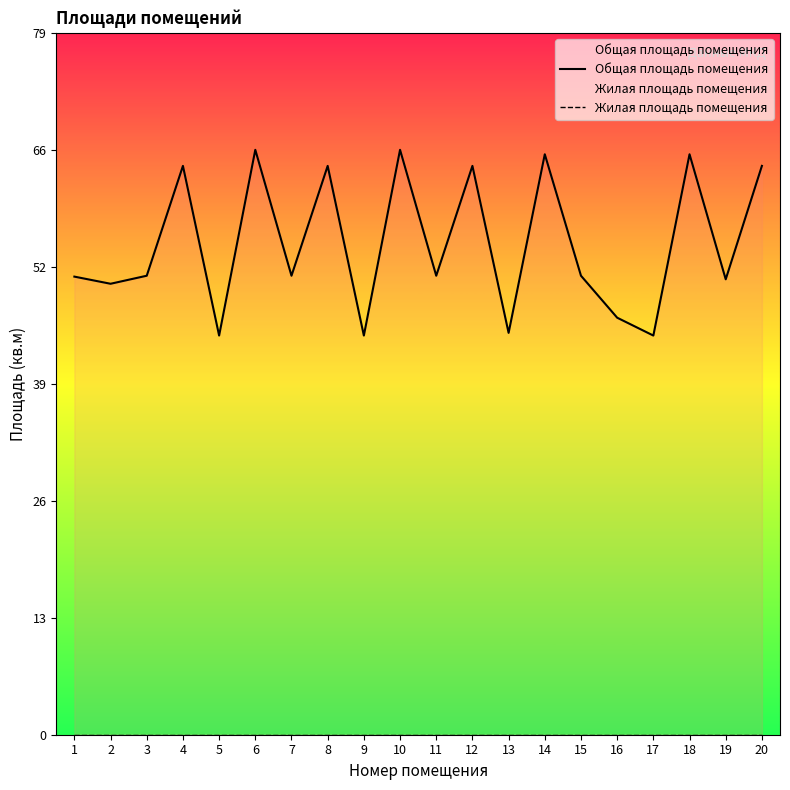

The value of Жилая площадь помещения at 7 is 0.0. True or false?

True